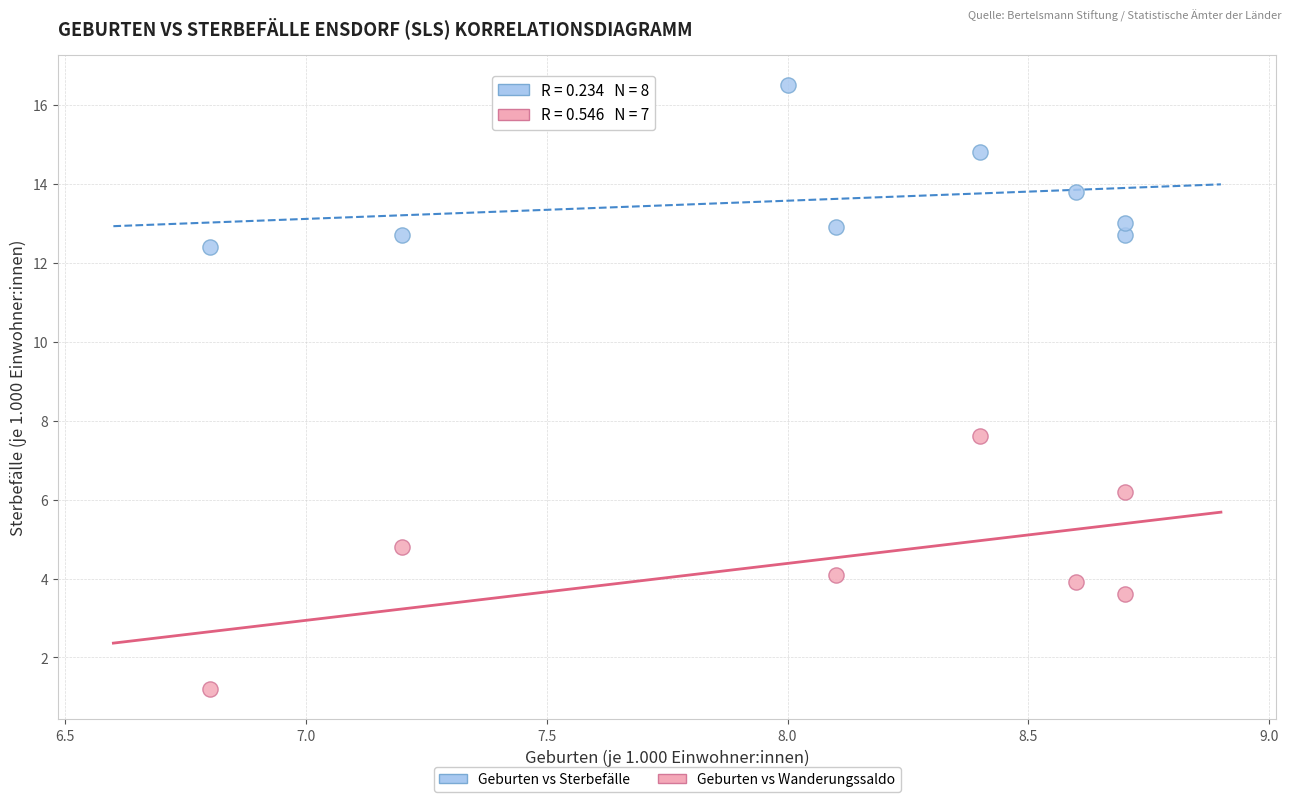

Which series contains the highest Y value?

Geburten vs Sterbefälle